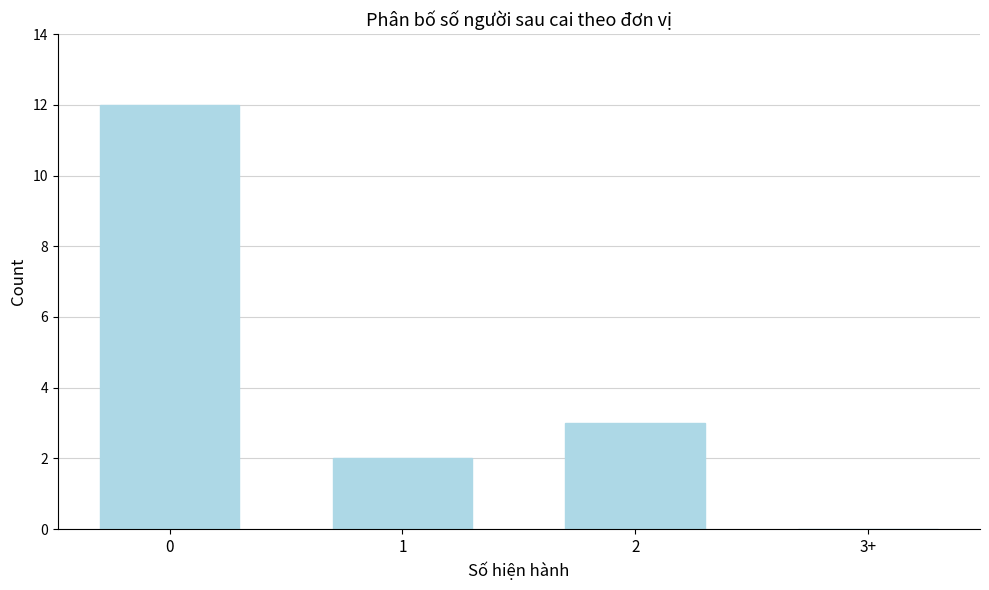

Reading left to right, list all the values displayed in this chart.

0=12	1=2	2=3	3+=0